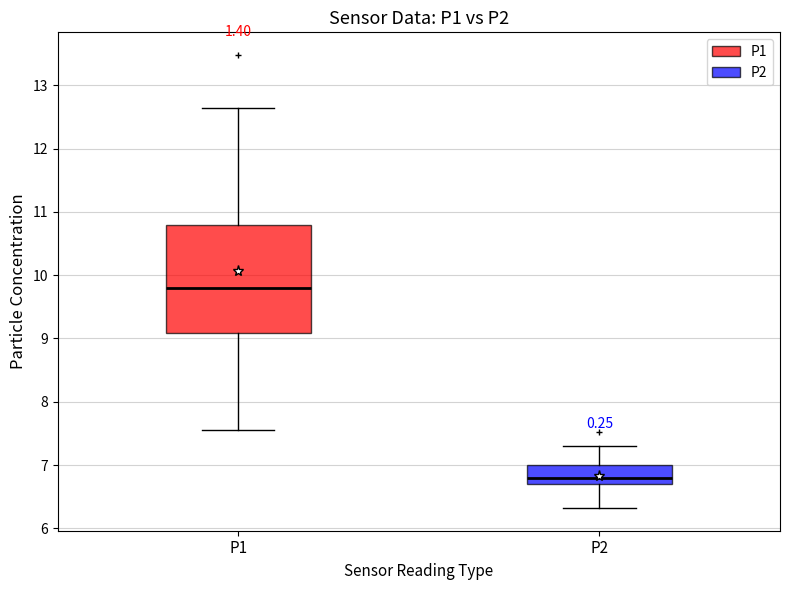

Reading left to right, read every box against the y-axis: the position of its median line, the range the box covers, and the ends of its whiskers. The values are not printed on the chart, so give them approximately, as read against the axis.

P1: median 9.8, box 9.1 to 10.8, whiskers 7.6 to 12.7
P2: median 6.8, box 6.7 to 7.0, whiskers 6.3 to 7.3